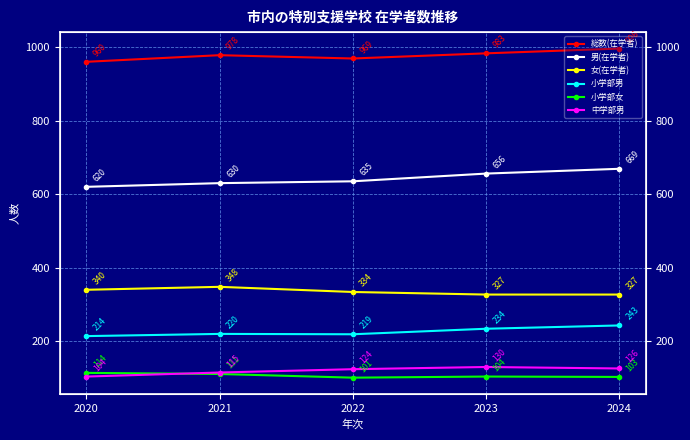

At which category does 女(在学者) reach its first local peak?

2021